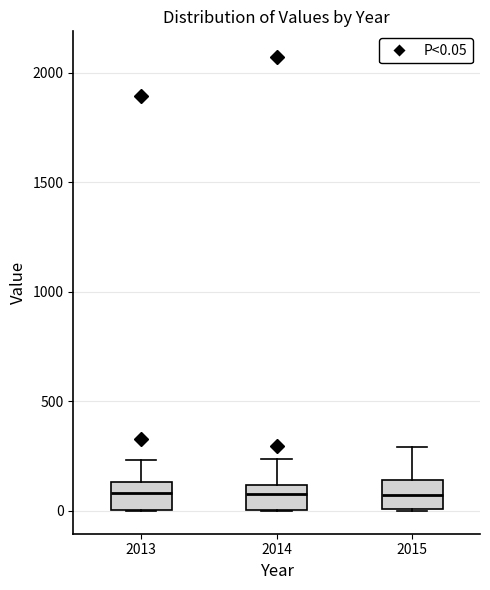

Reading left to right, transcribe this box plot: for each box, give where its median line is, the range the box spans, and where its two whiskers end, as read against the y-axis. The values are not printed on the chart, so give them approximately, as read against the axis.

2013: median 100, box 0 to 150, whiskers 0 to 250
2014: median 100 (inside the box), box 0 to 100, whiskers 0 to 250
2015: median 50, box 0 to 150, whiskers 0 to 300